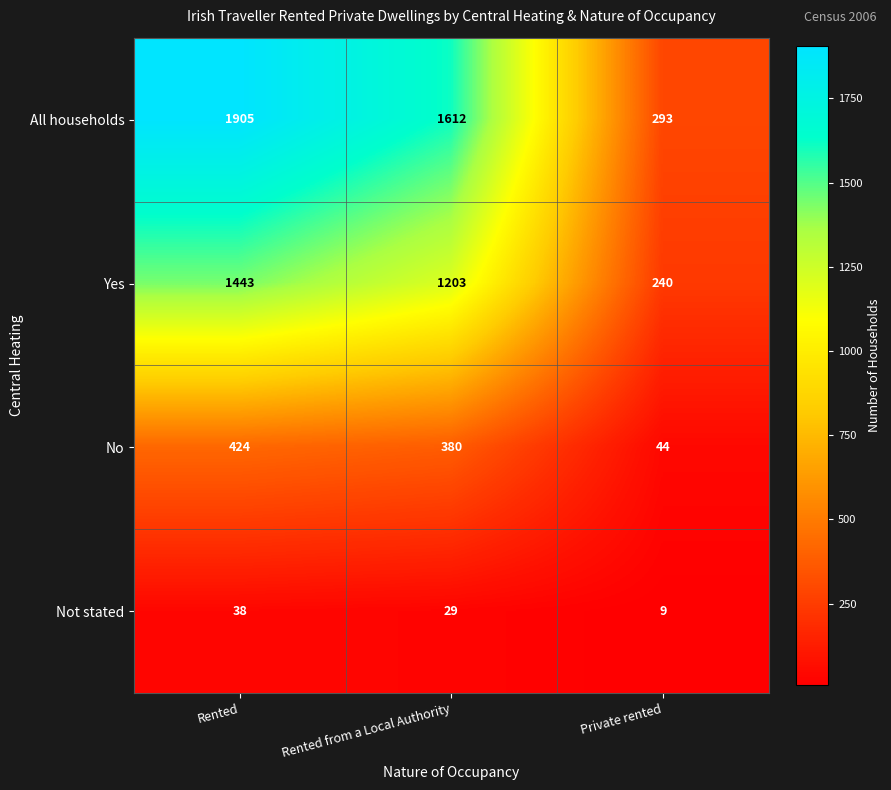

What value does the Not stated series have at Private rented, to the nearest 10?

10